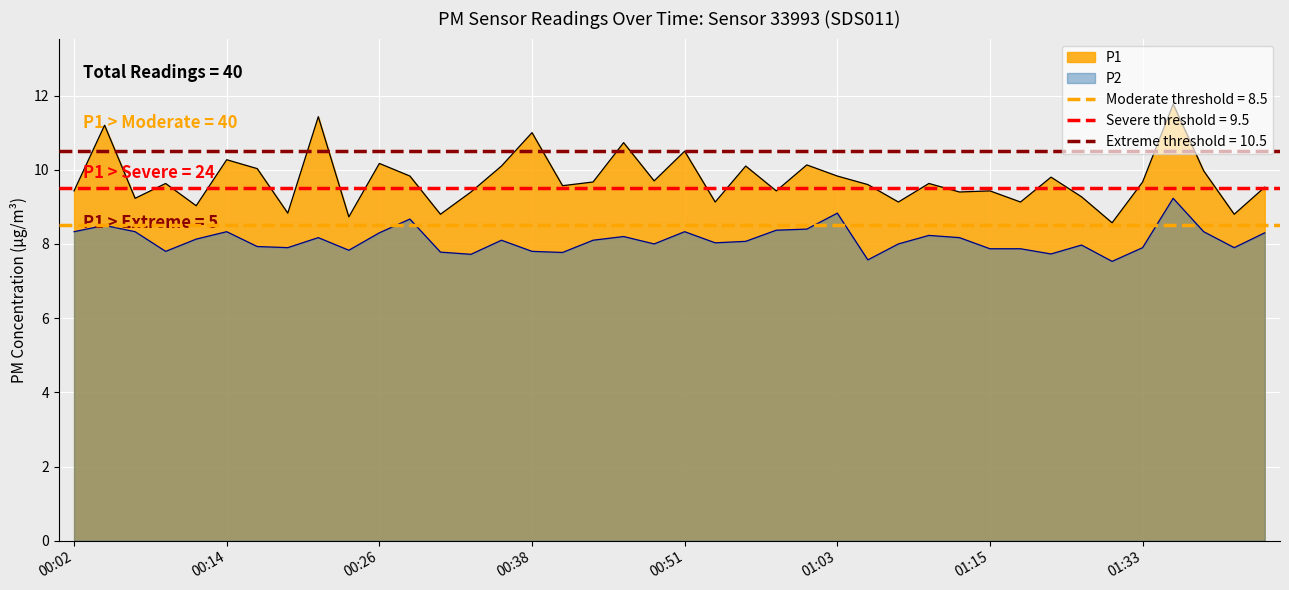

Which label corresponds to the largest value in the chart?

01:36